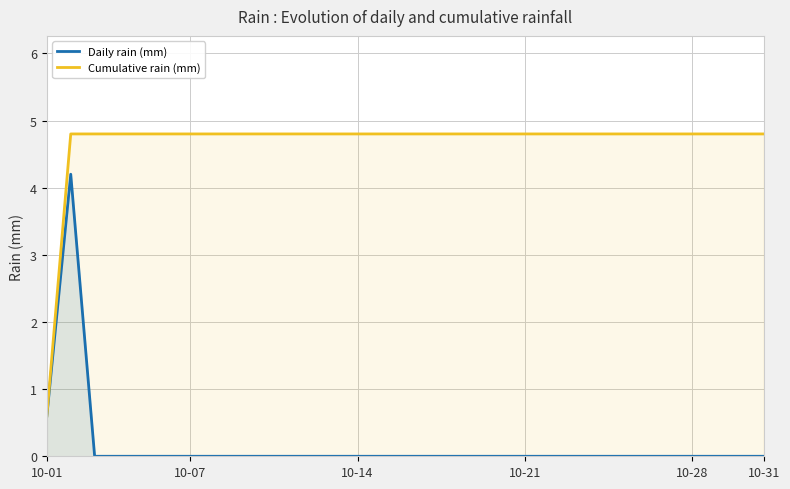

True or false: Cumulative rain (mm) and Daily rain (mm) intersect in this chart.

False